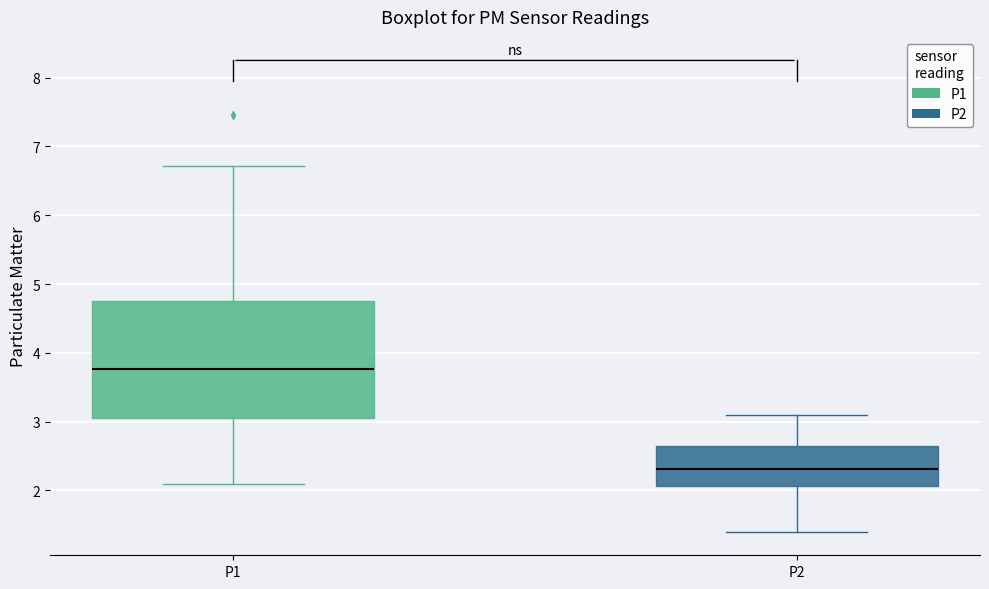

Reading left to right, transcribe this box plot: for each box, give where its median line is, the range the box spans, and where its two whiskers end, as read against the y-axis. The values are not printed on the chart, so give them approximately, as read against the axis.

P1: median 3.8, box 3.1 to 4.8, whiskers 2.1 to 6.7
P2: median 2.3, box 2.1 to 2.6, whiskers 1.4 to 3.1